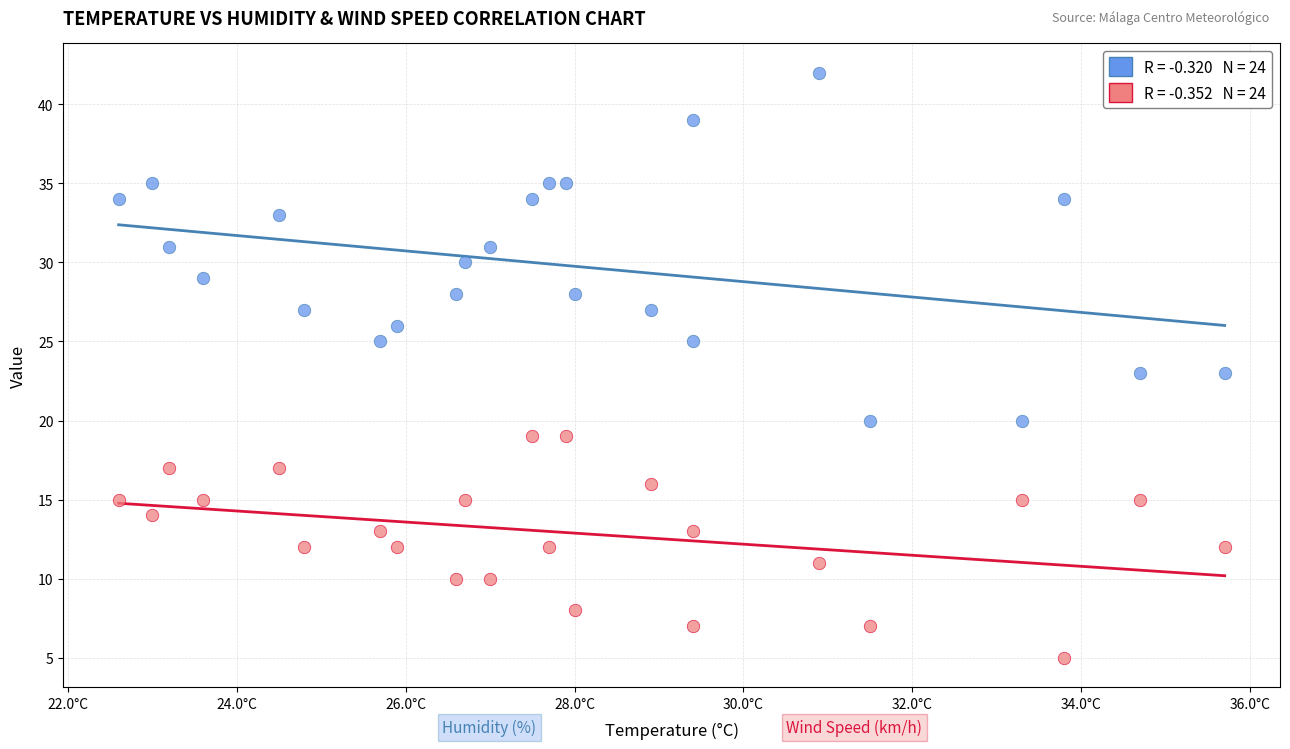

Across all data points, what is the range of Y values (max minus min)?

37